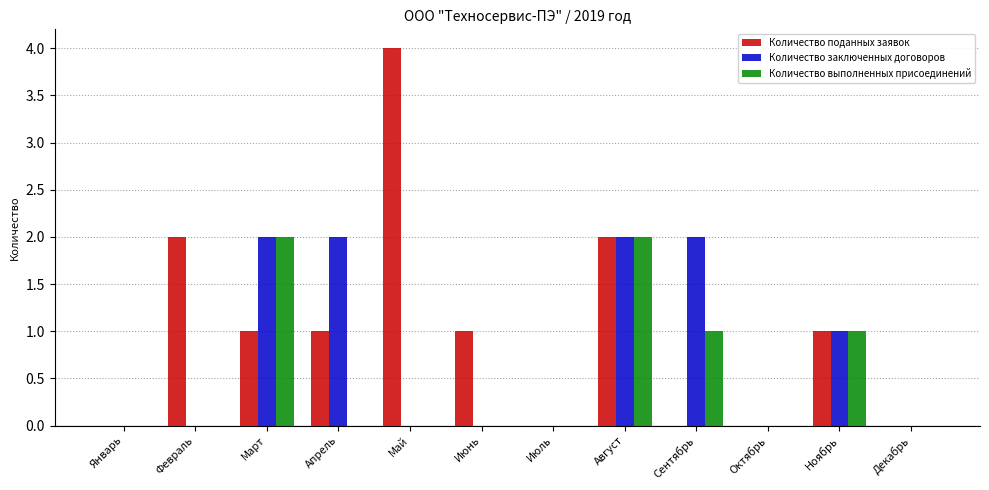

True or false: Количество выполненных присоединений has a value of 0 at Июнь.

True